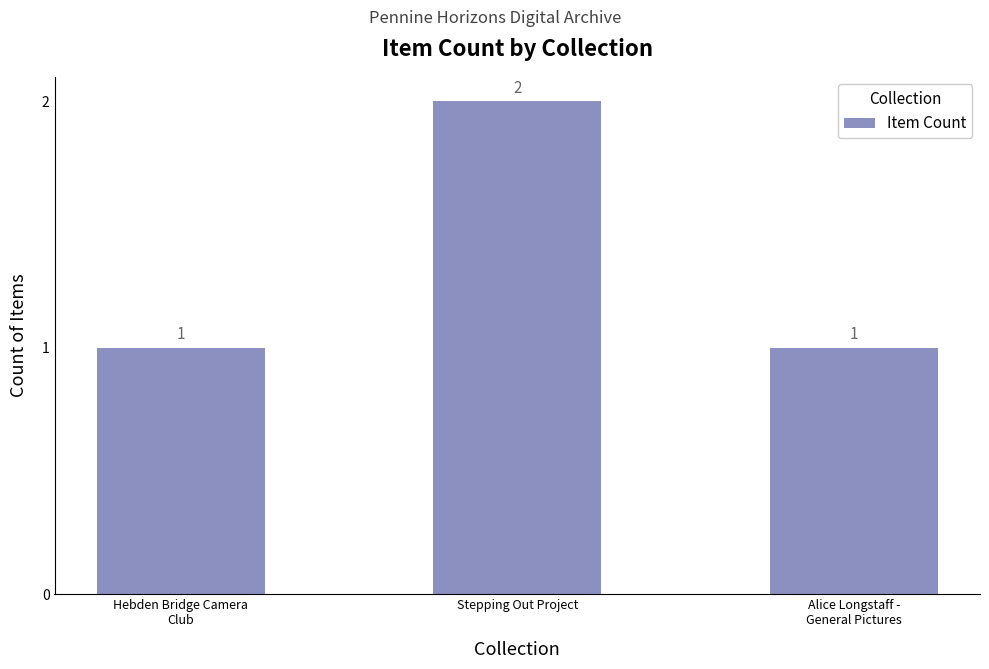

What is the label of the 2nd bar from the right?

Stepping Out Project